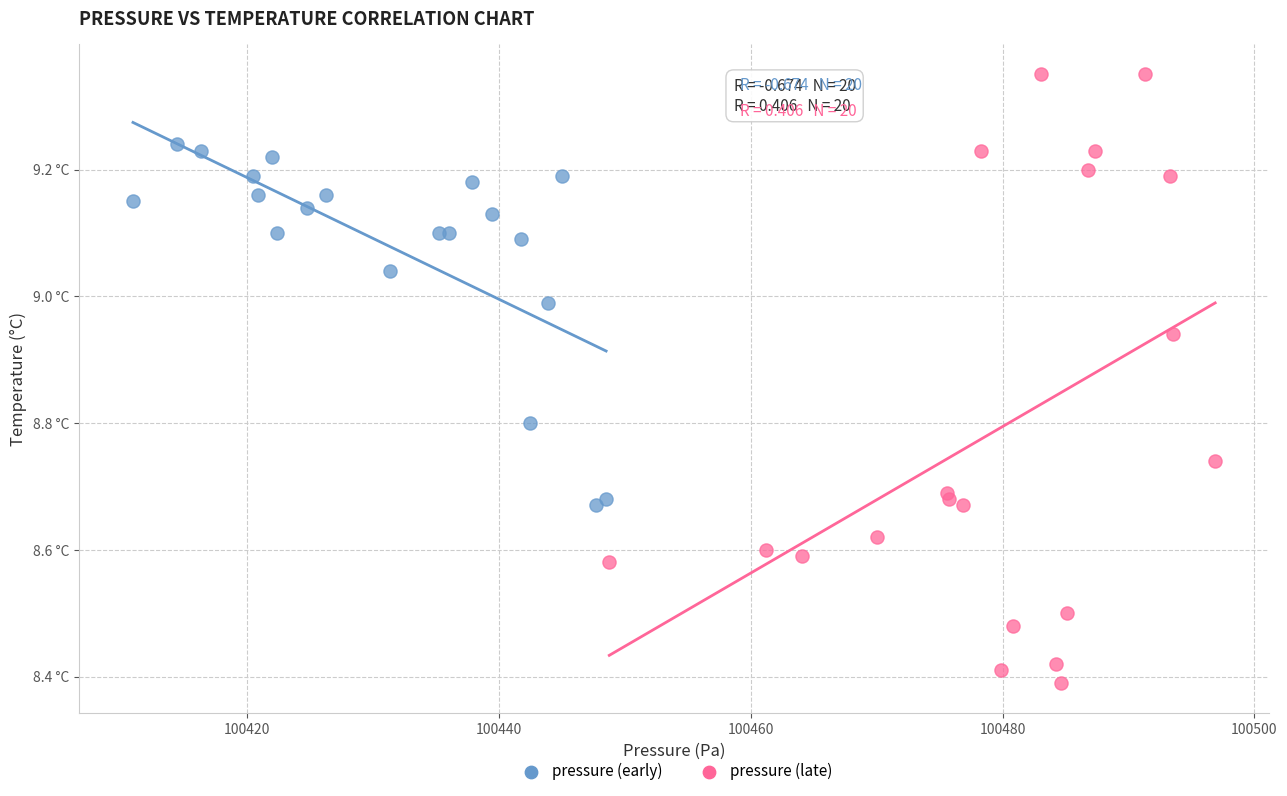

Which series contains the lowest Y value?

pressure (late)